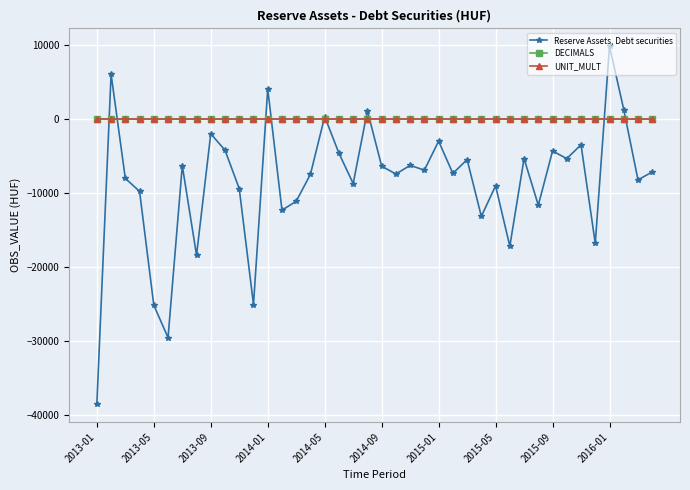

List the series in order of their peak value, highest first.

Reserve Assets, Debt securities, UNIT_MULT, DECIMALS